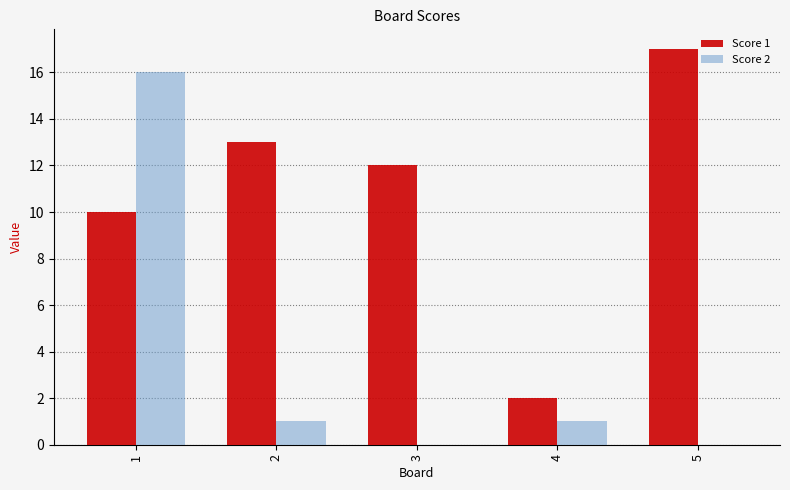

What is the total value across all series at 5?

17